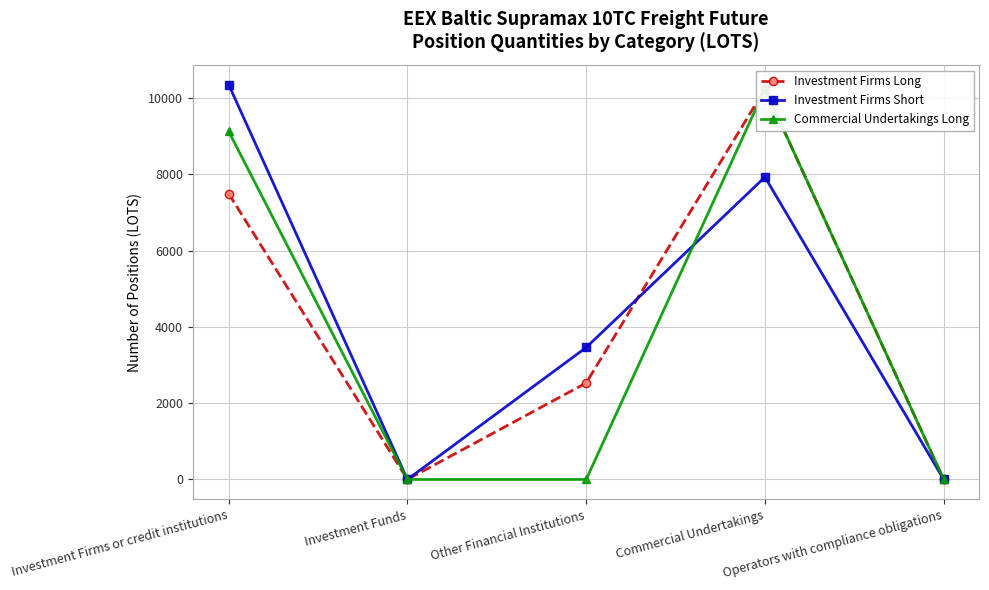

Is the value of Investment Firms Long at Investment Funds greater than the value of Commercial Undertakings Long at Investment Funds?

No